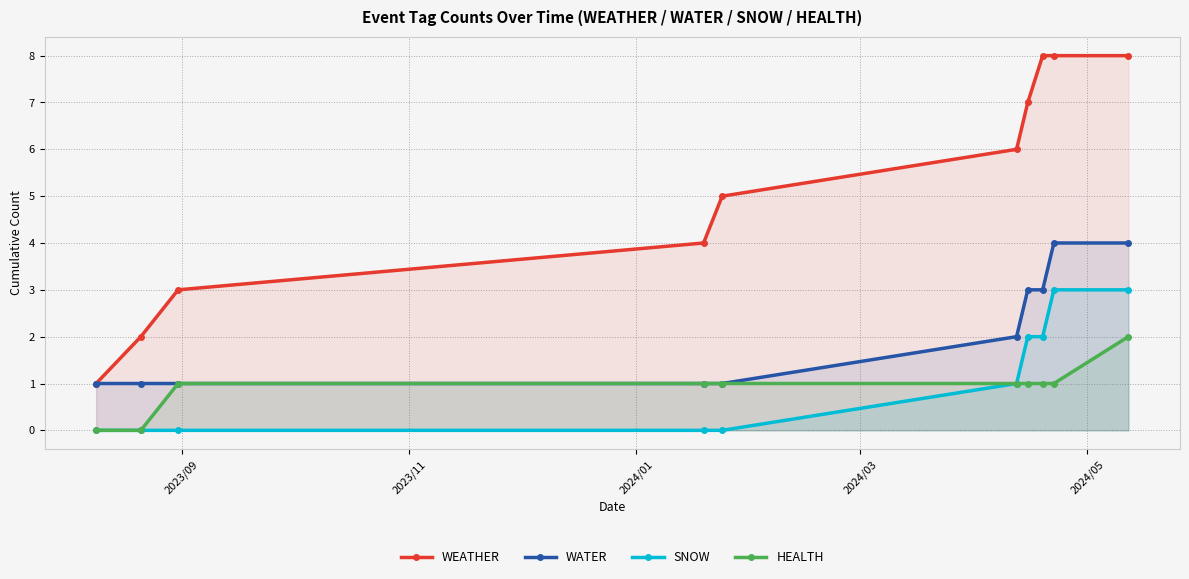

What is the highest value of the SNOW series?

3